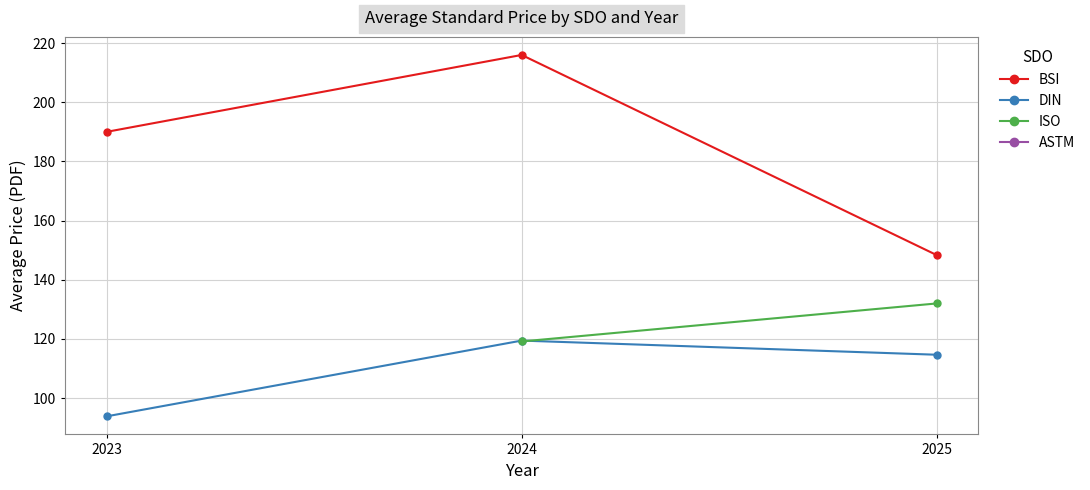

Is this an area chart (filled region under the line)?

No